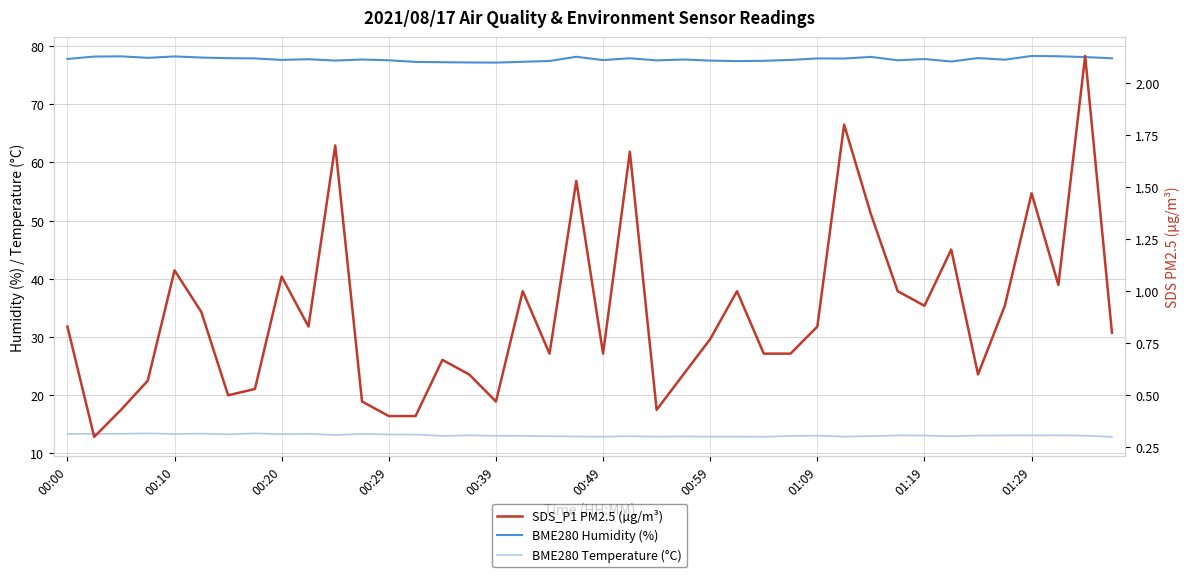

Rank the series by their maximum value, from lowest to highest.

SDS_P1 PM2.5 (µg/m³), BME280 Temperature (°C), BME280 Humidity (%)